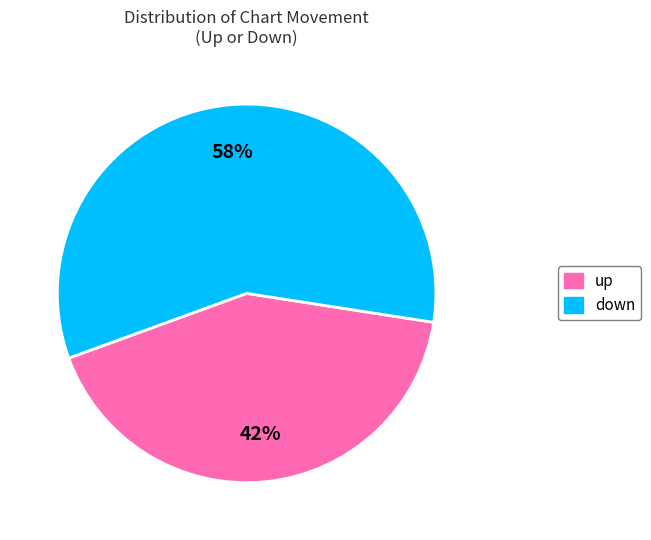

Does down account for over 50% of the chart?

Yes